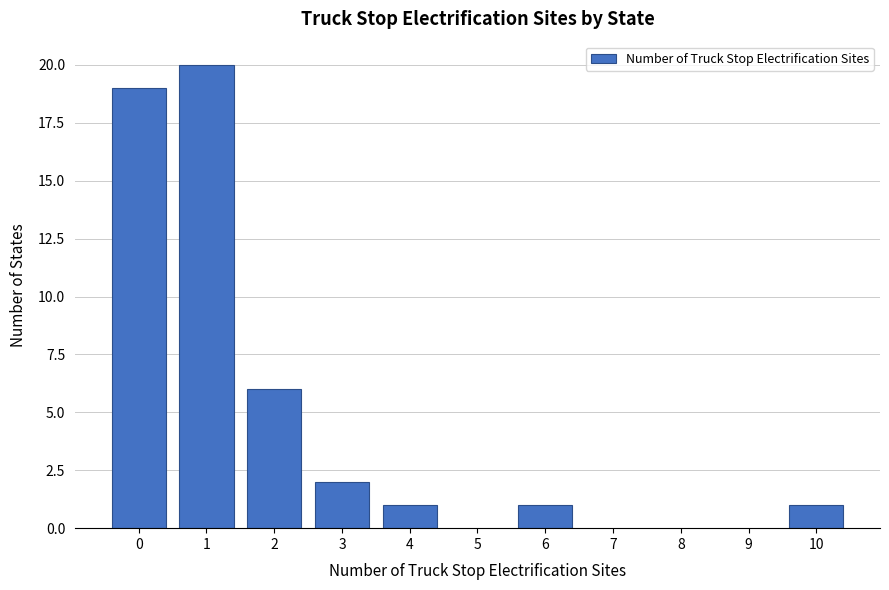

Reading left to right, list all the values displayed in this chart.

0=19	1=20	2=6	3=2	4=1	6=1	10=1